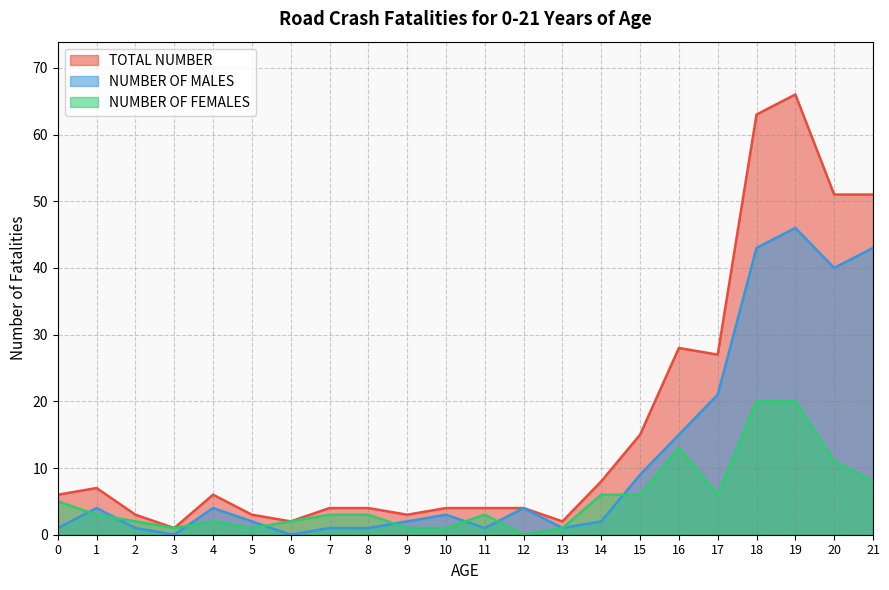

What is the spread (max minus min) of values at 11?

3